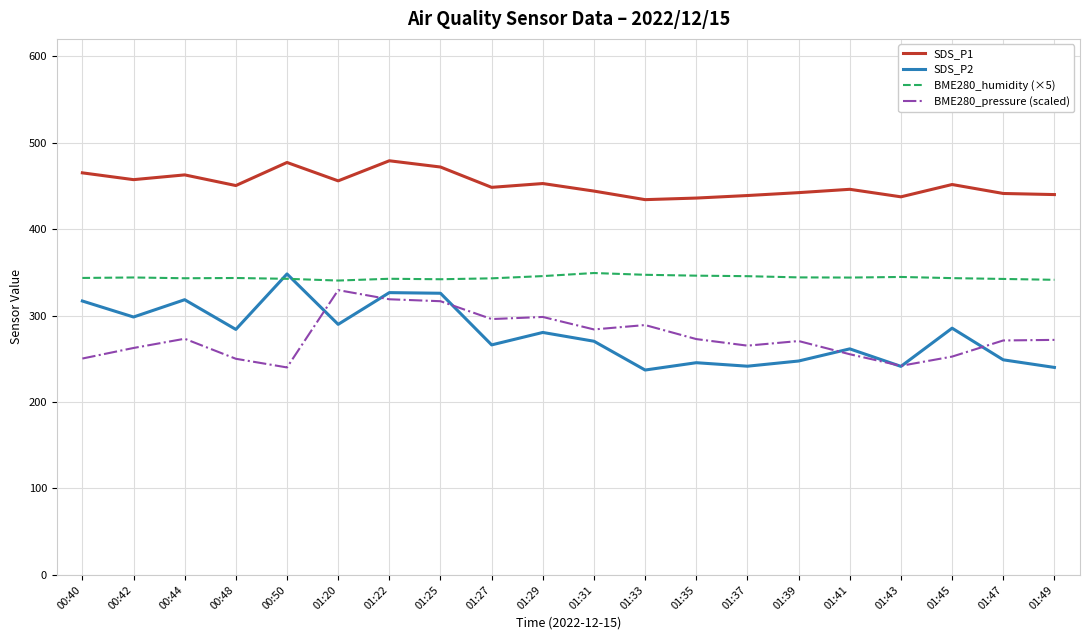

What is the spread (max minus min) of values at 01:31?

173.7